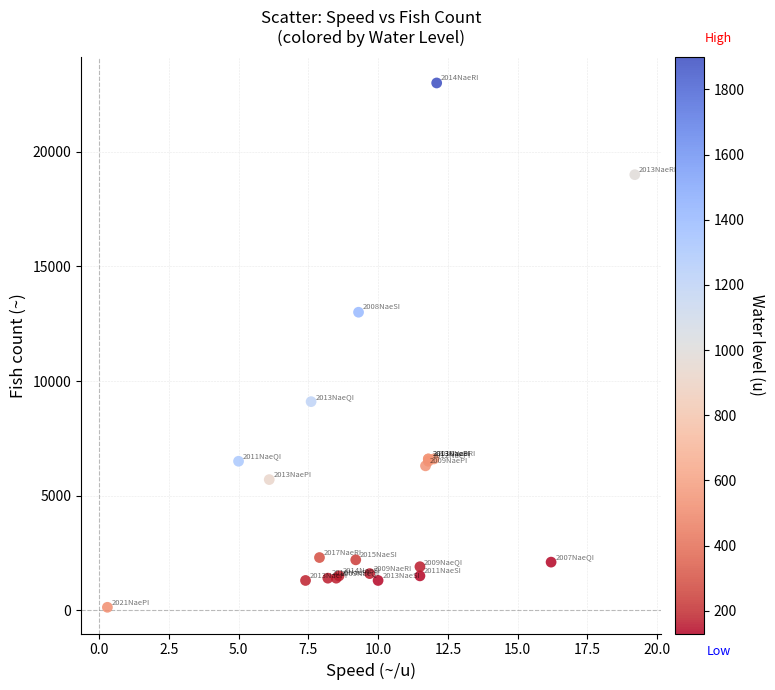

What Y value in the scatter plot is closest to 11565?

13000